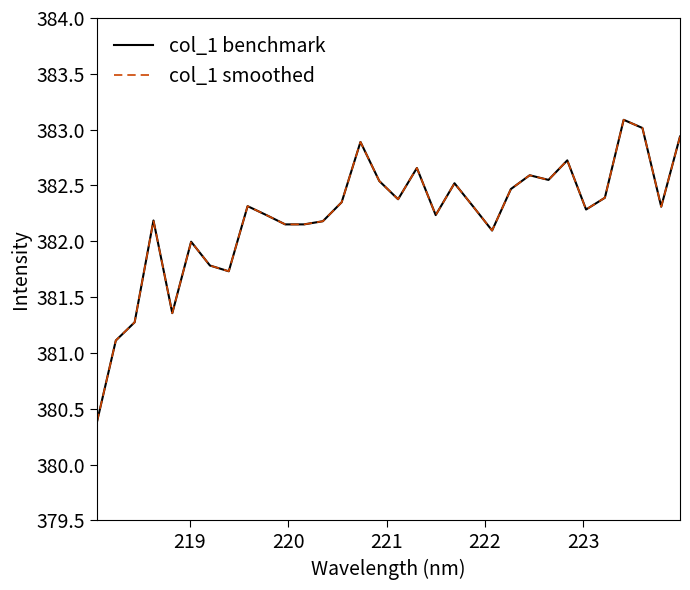

Which series has the widest spread of values?

col_1 benchmark